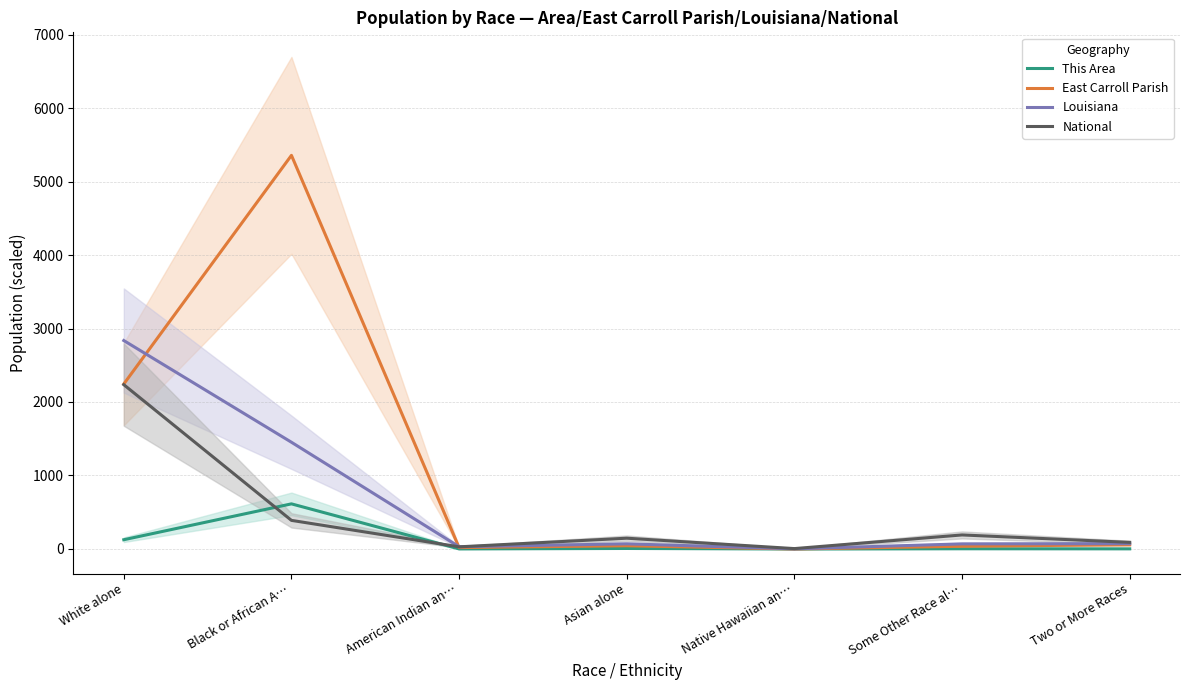

The National series shows 198.1 at Asian alone. True or false?

False